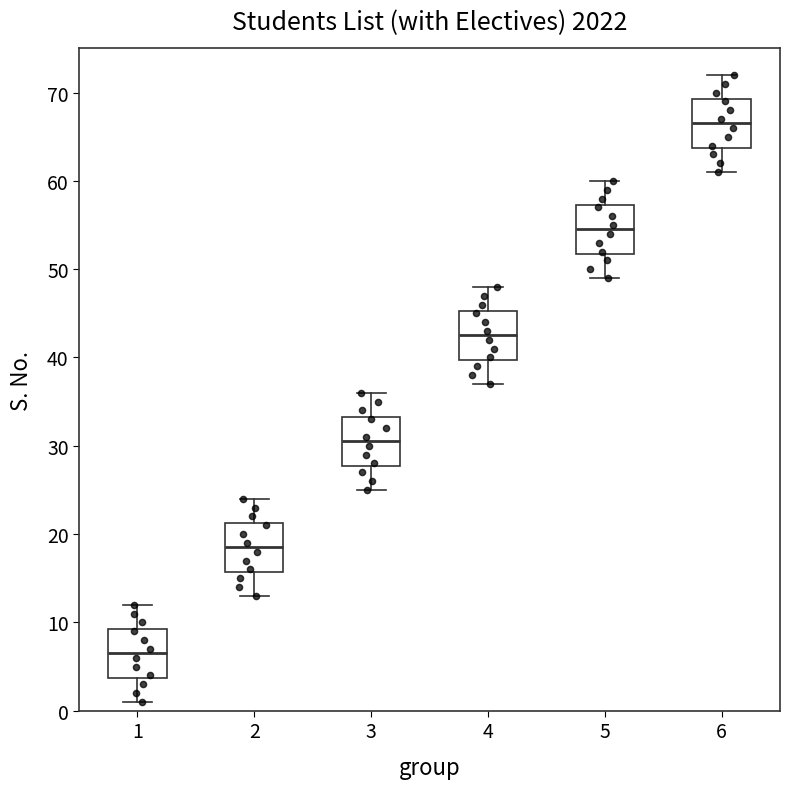

Where does the lower whisker of the box at x = 4 end on the y-axis? The values are not printed on the chart, so give them approximately, as read against the axis.

37